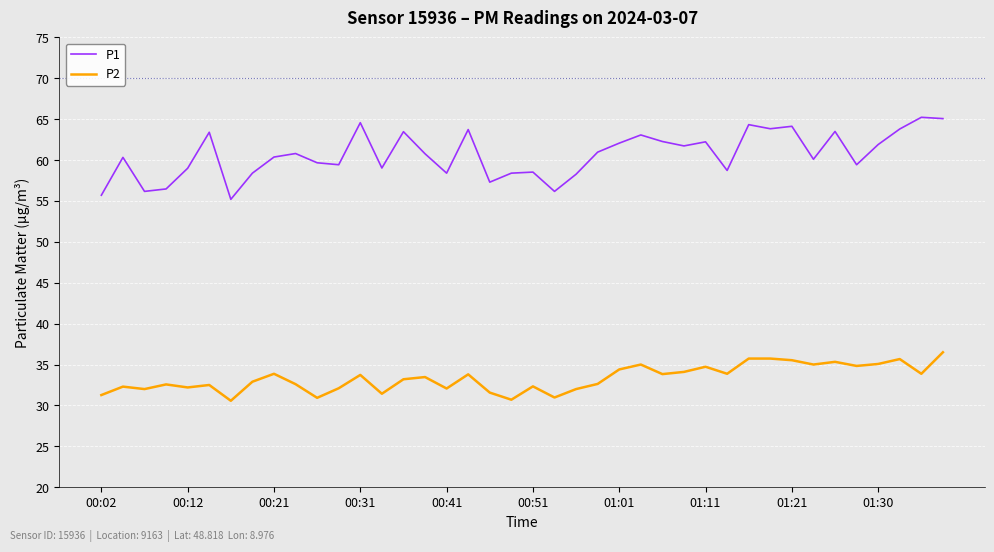

What is the average value of the P1 series?

60.6